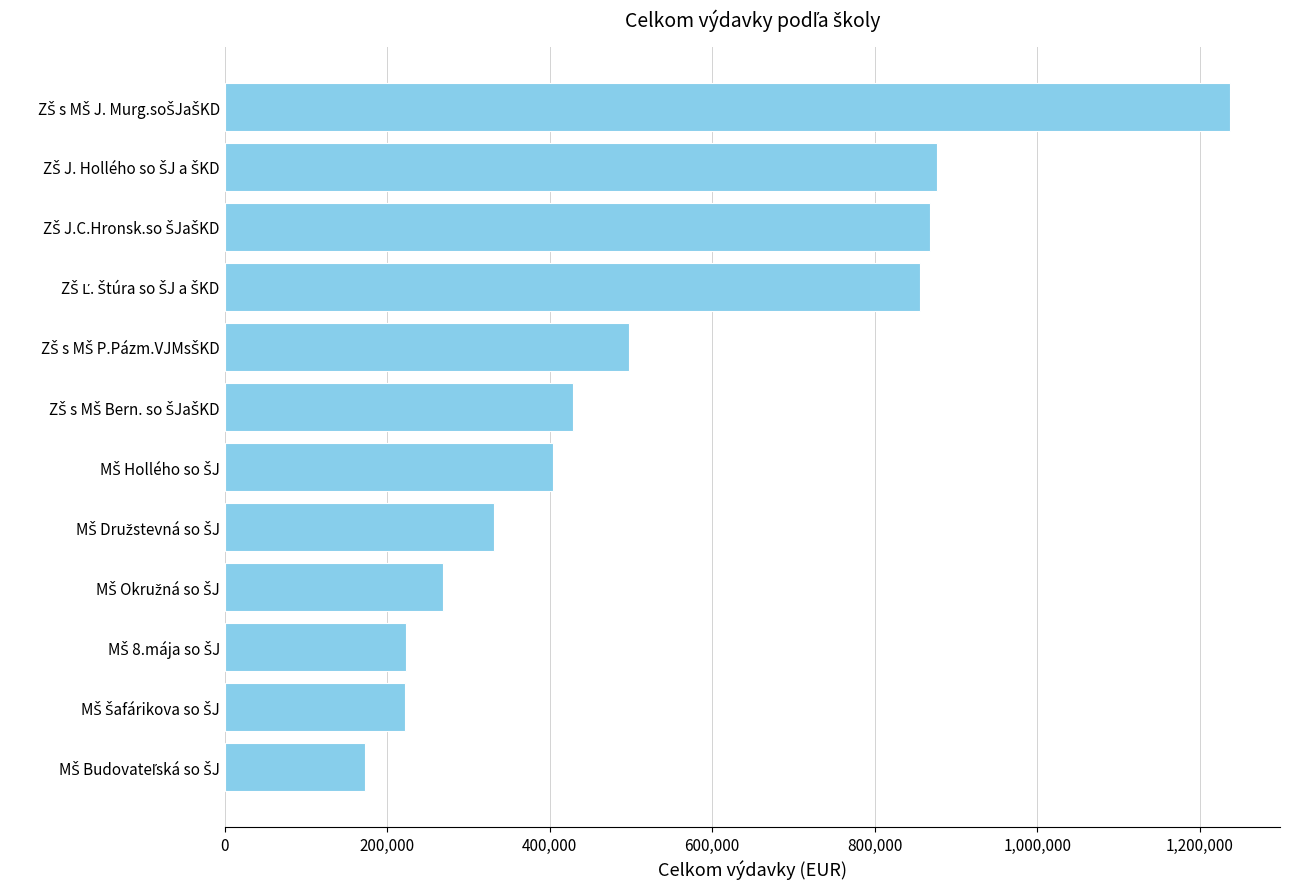

What is the maximum value shown in the chart?

1236747